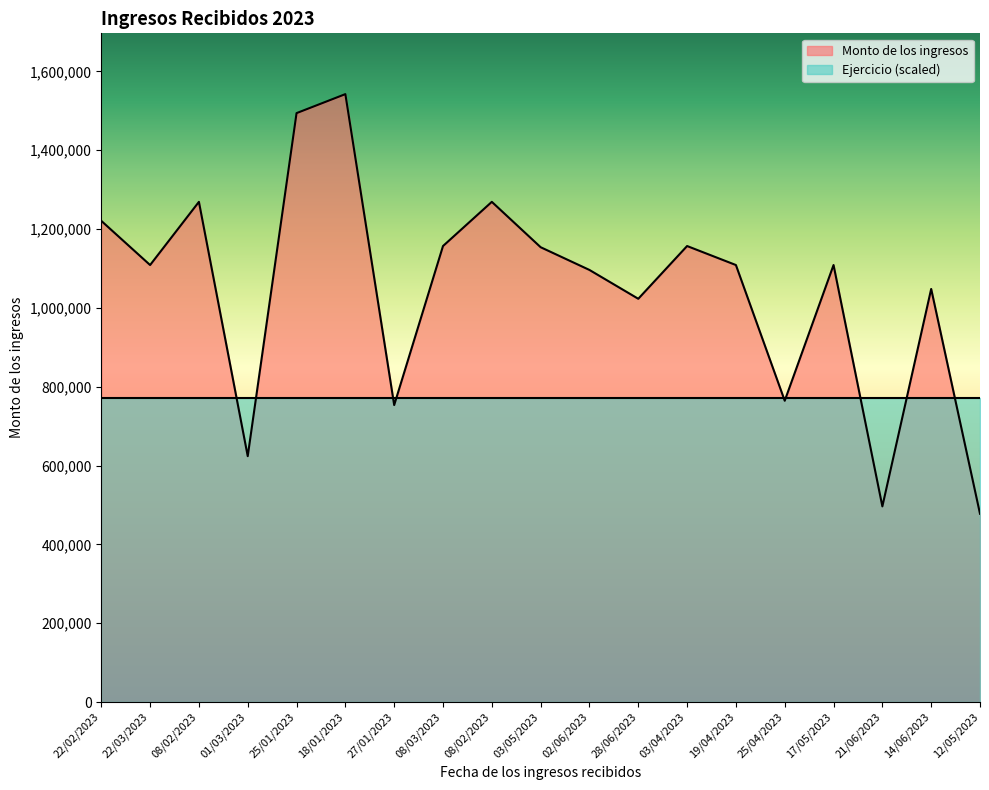

What is the difference between the values at 22/03/2023 and 03/04/2023?

48200.0